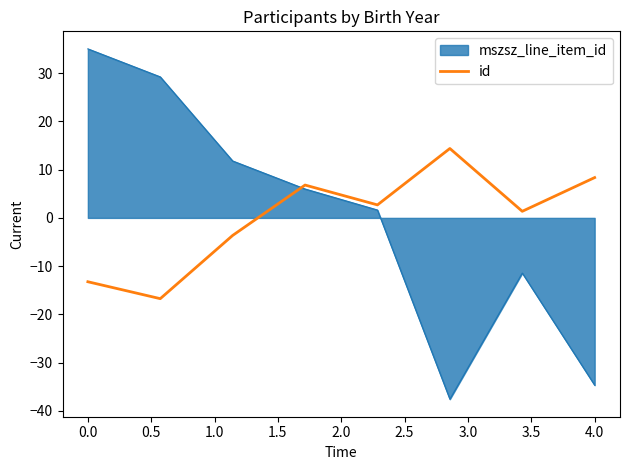

What is the minimum value for id?

-16.7